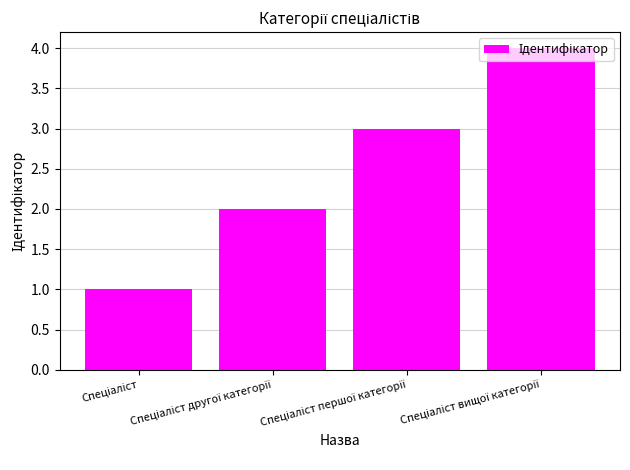

What is the smallest value displayed?

1